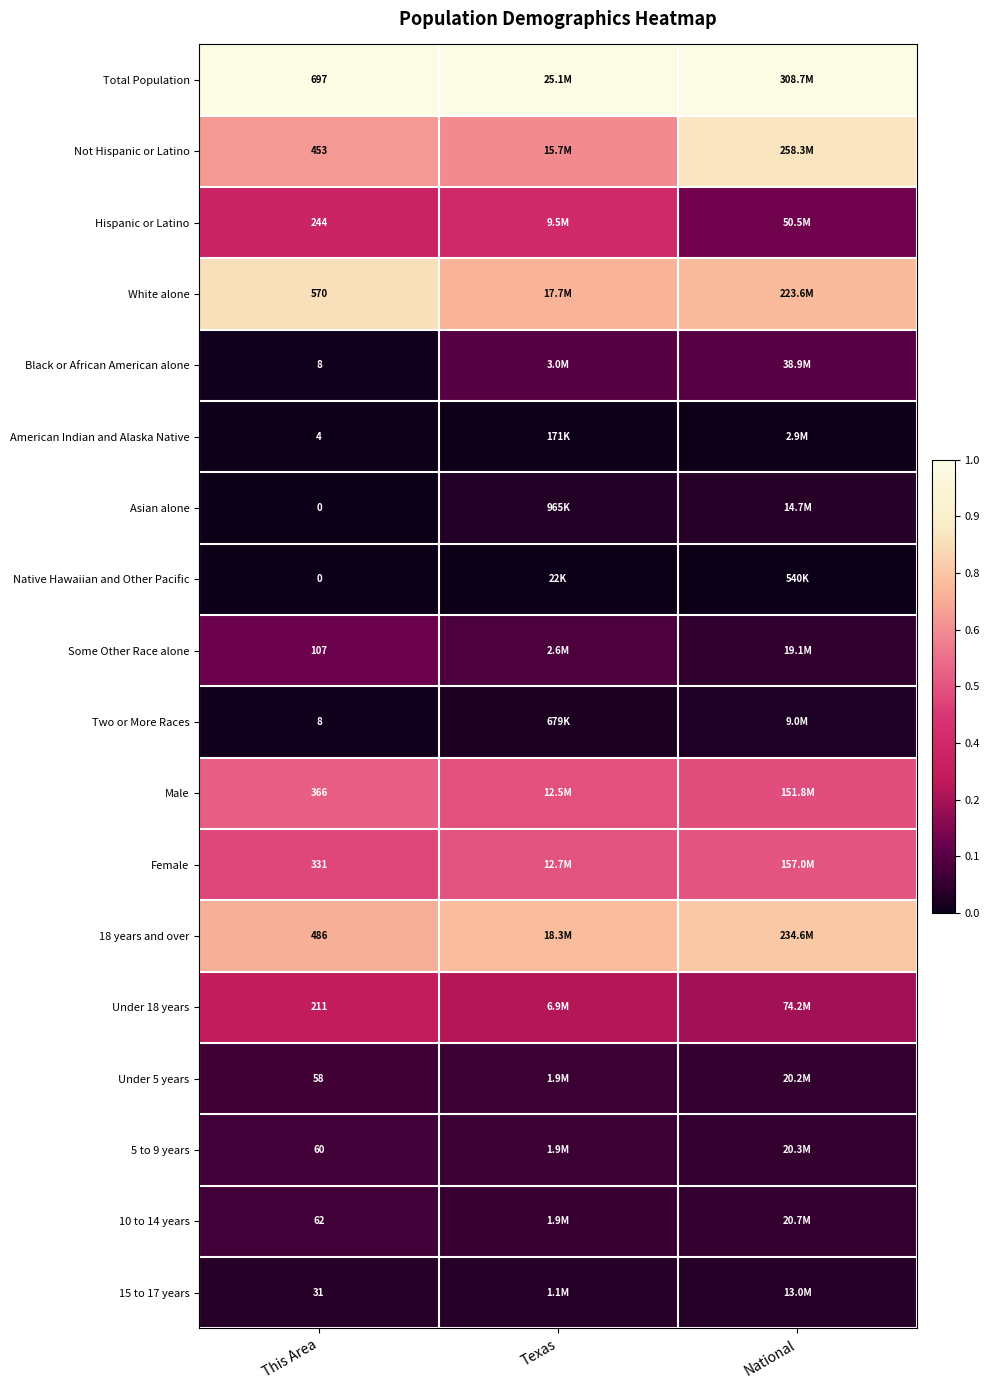

Is the value of Female at This Area greater than the value of Under 5 years at This Area?

Yes